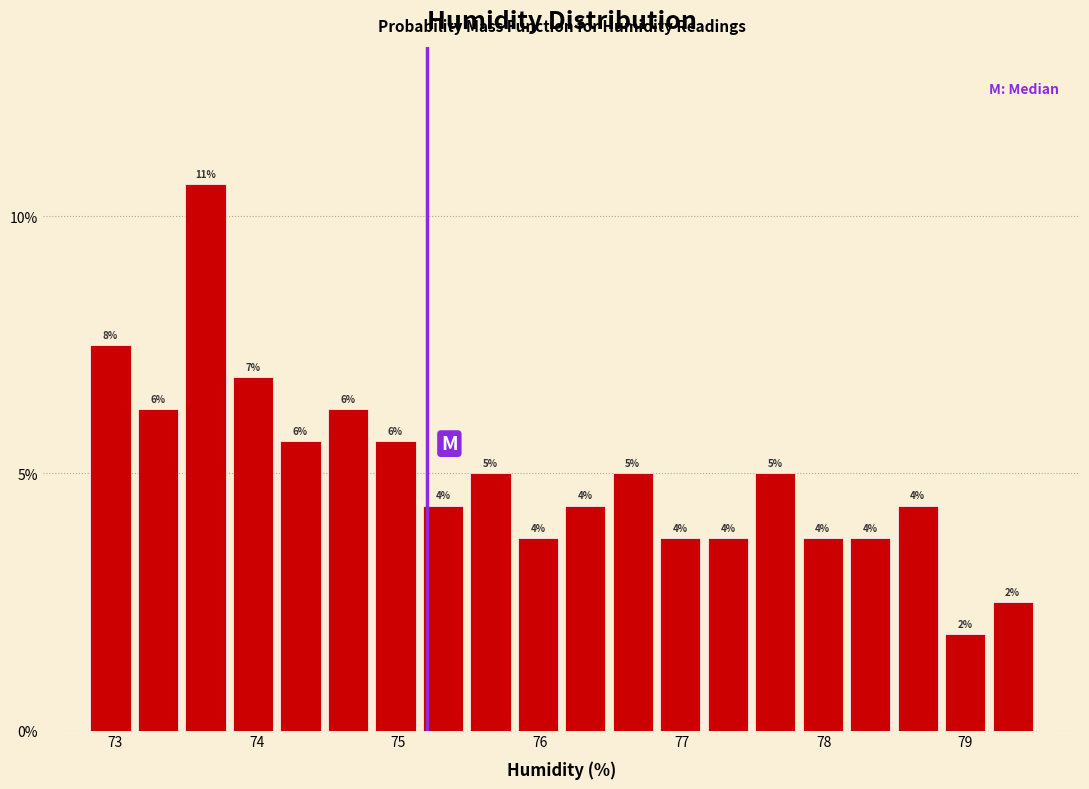

Around what value on the x-axis is the tallest bar? Give the approximate position of its centre, as read against the axis.

73.6